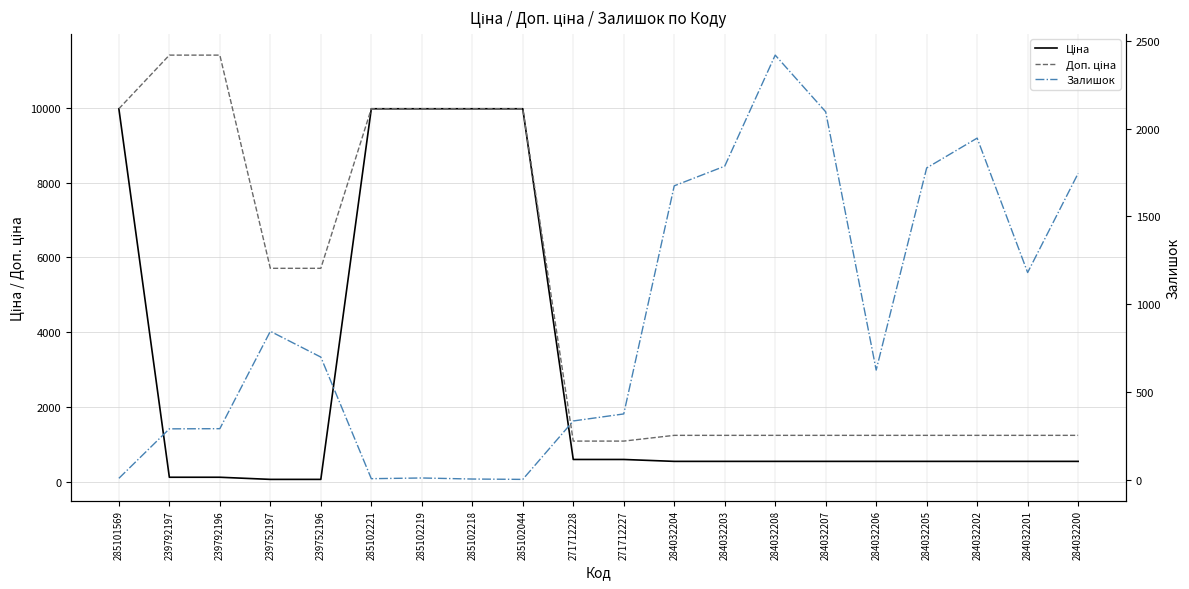

Which series has the widest spread of values?

Доп. ціна